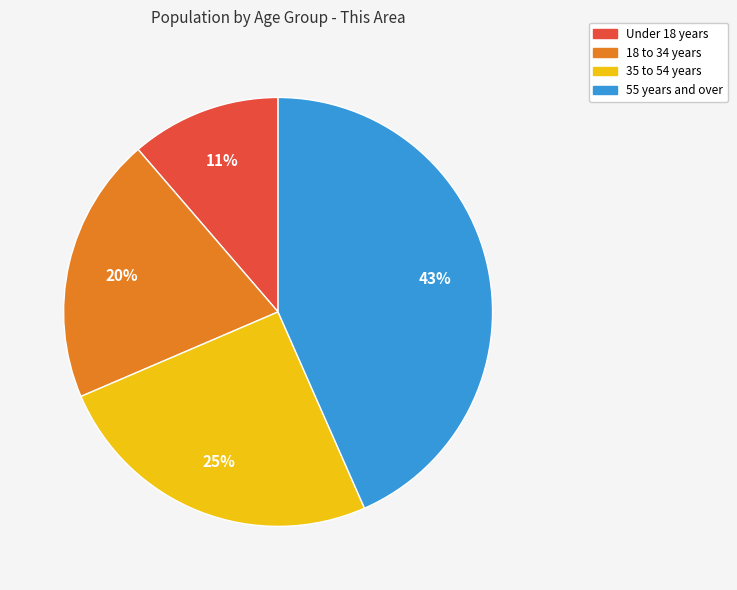

Is there any slice that represents more than half of the pie?

No